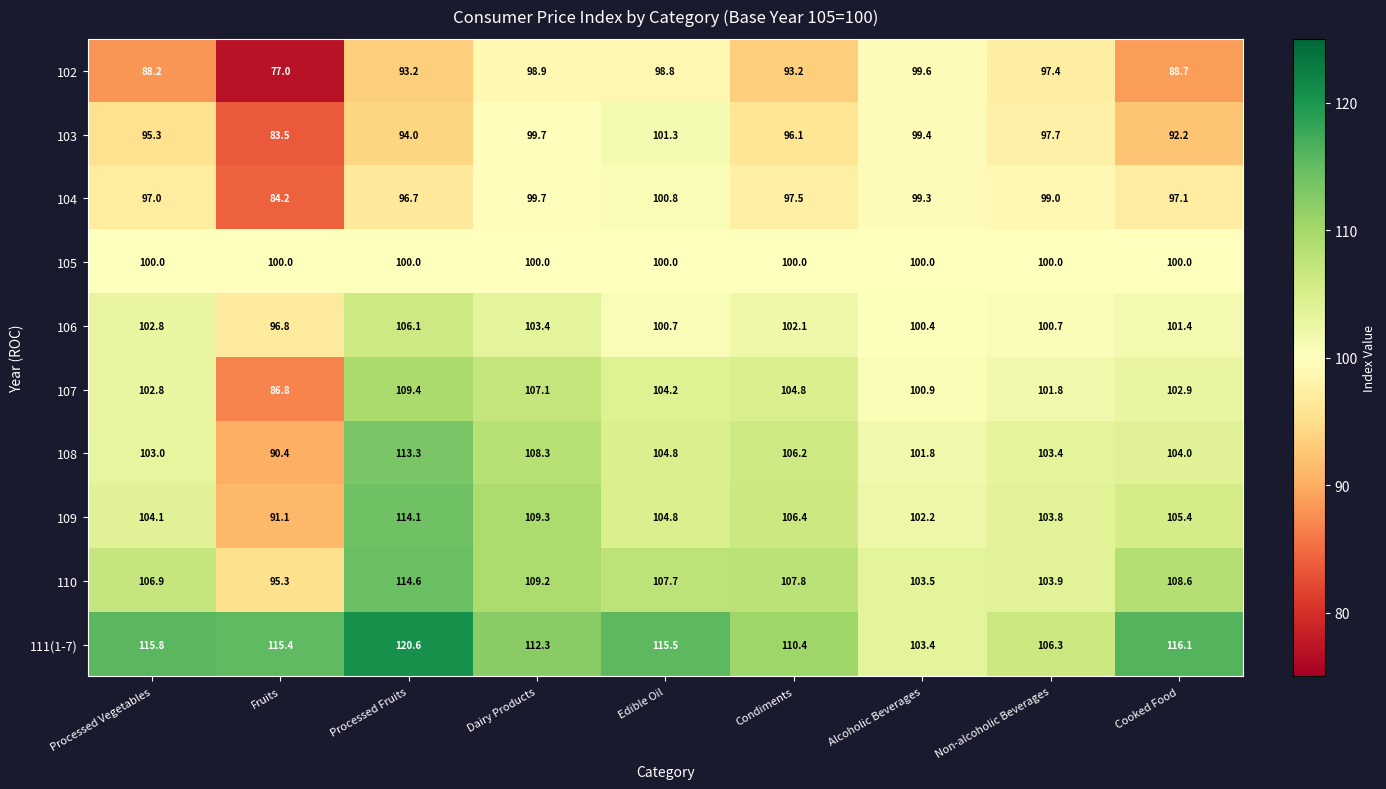

The 102 series shows 37.8 at Condiments. True or false?

False